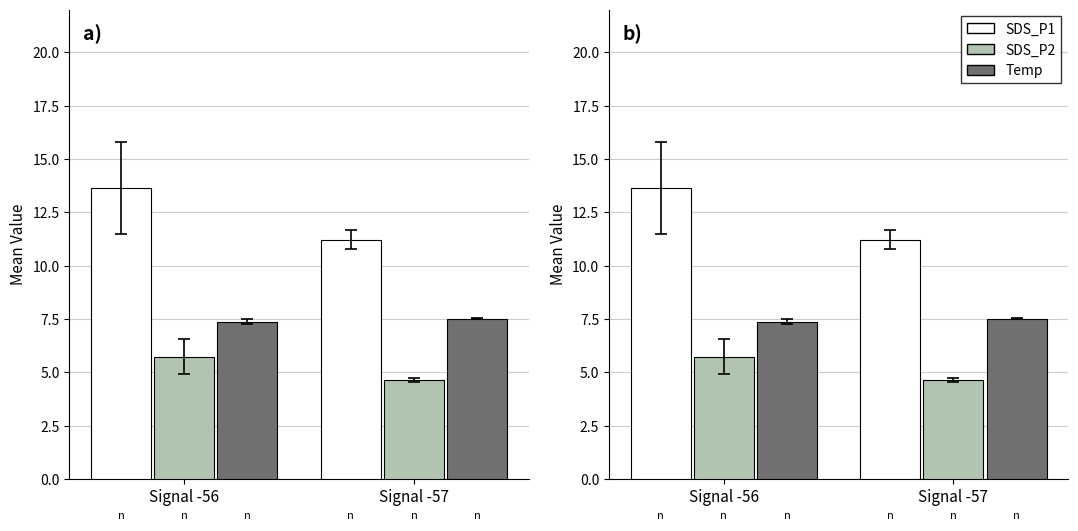

Reading right to left, list all the values displayed in this chart.

SDS_P1: 11.2	13.6
SDS_P2: 4.6	5.7
Temp: 7.5	7.4